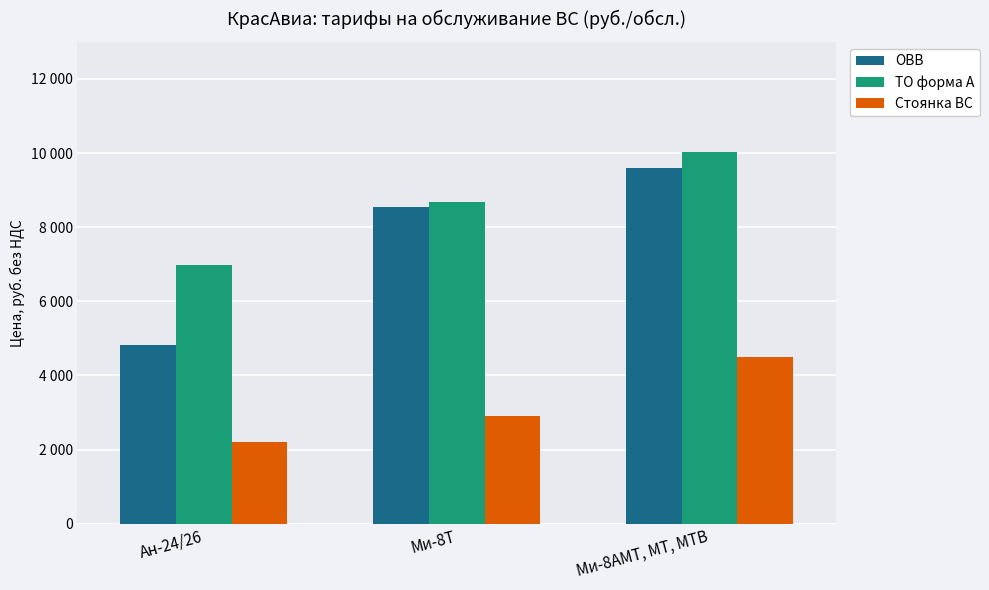

At Ми-8Т, list the series in order from smallest to largest.

Стоянка ВС, ОВВ, ТО форма А